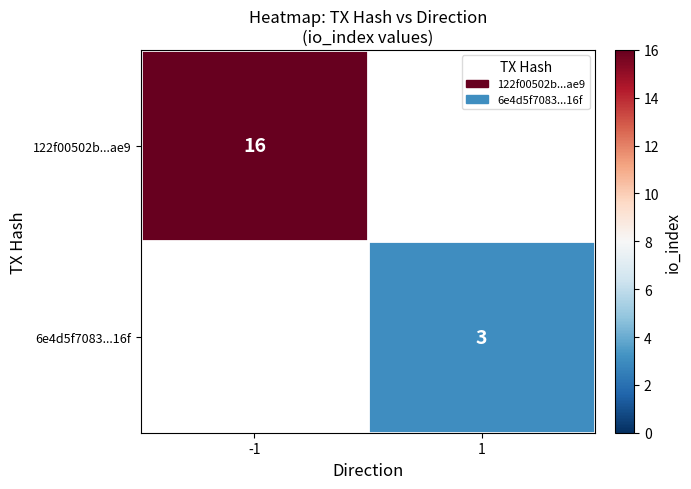

True or false: 122f00502b...ae9 has a value of 16 at -1.

True